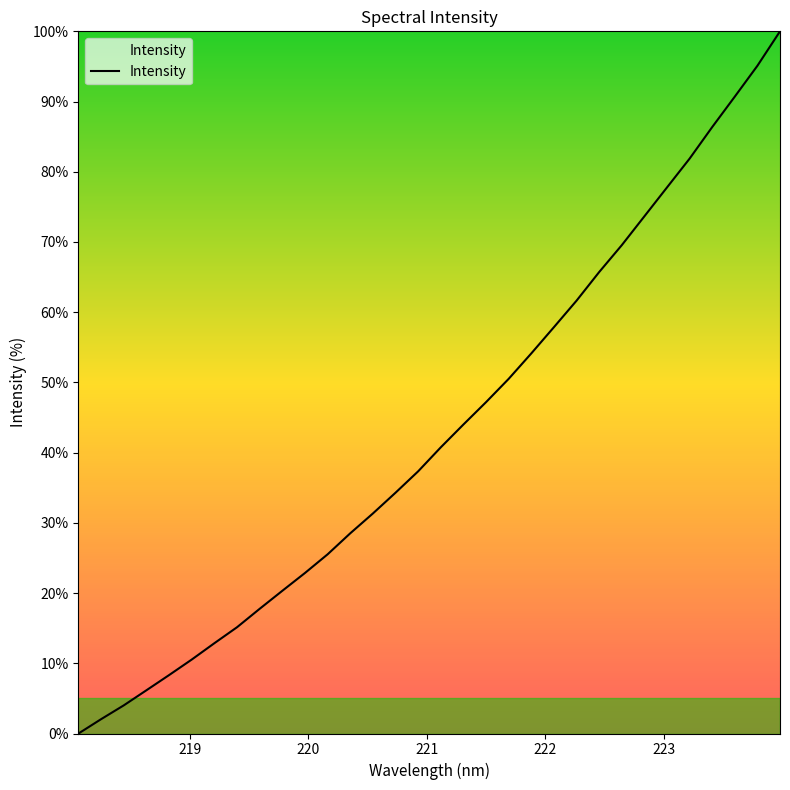

What is the difference between the maximum and minimum values?

100.0